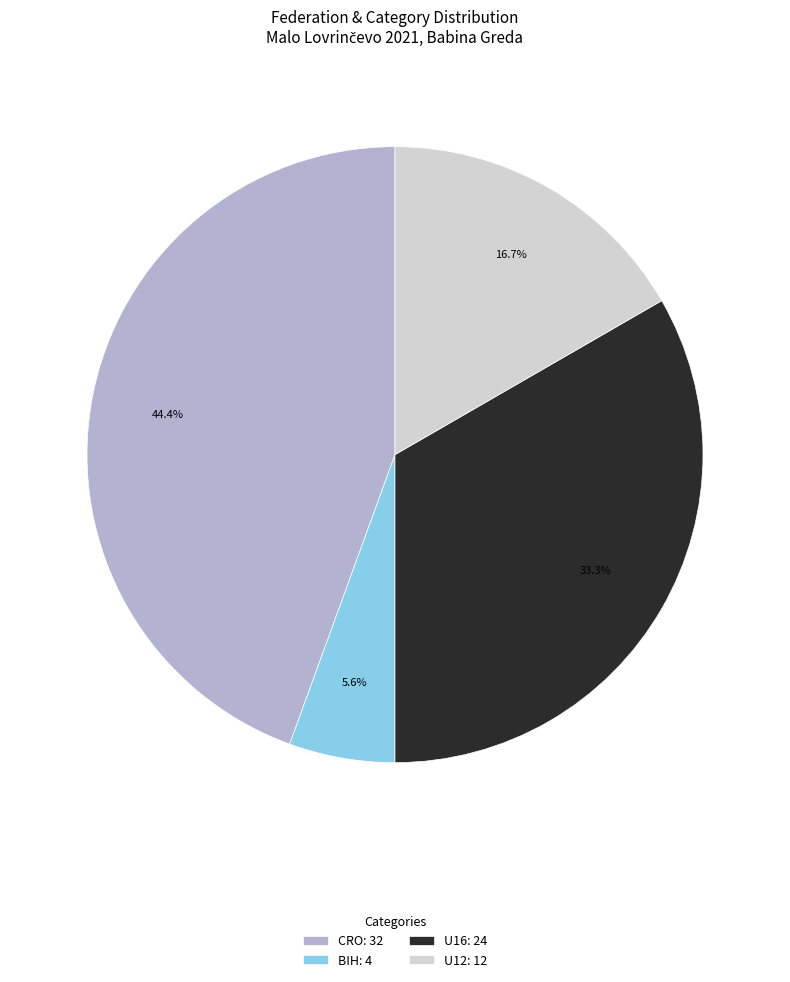

Do BIH: 4 and U16: 24 together represent more than half of the pie?

No